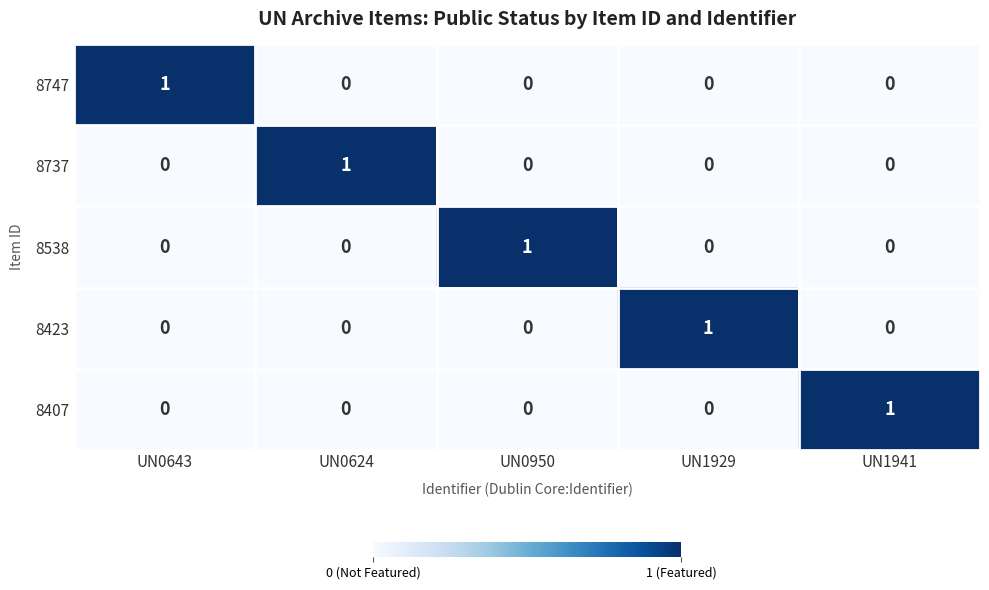

At how many categories does at least one series exceed 0?

5